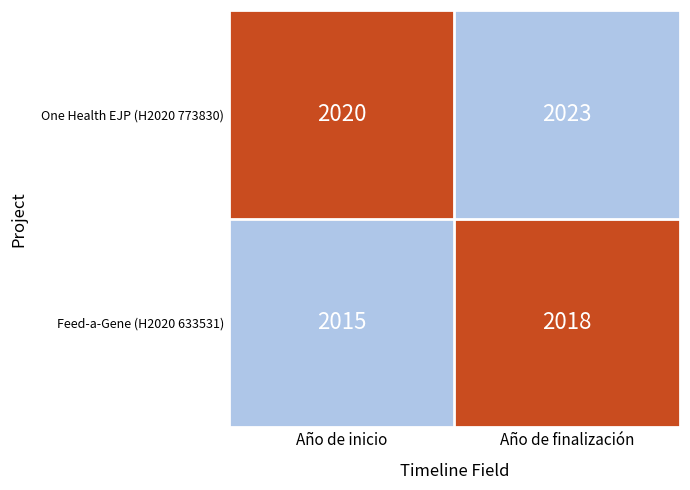

What is the difference between the highest and lowest values at 1?

5